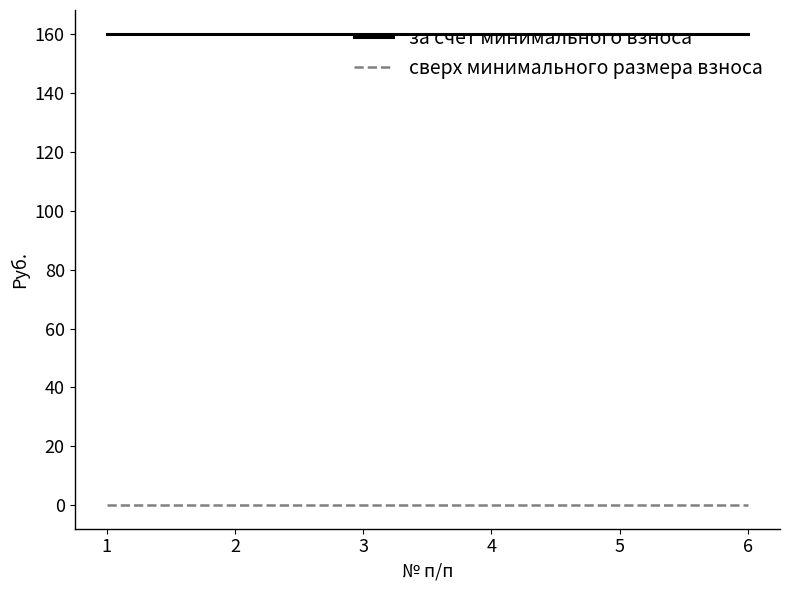

What are all the series names shown in the legend?

за счет минимального взноса, сверх минимального размера взноса